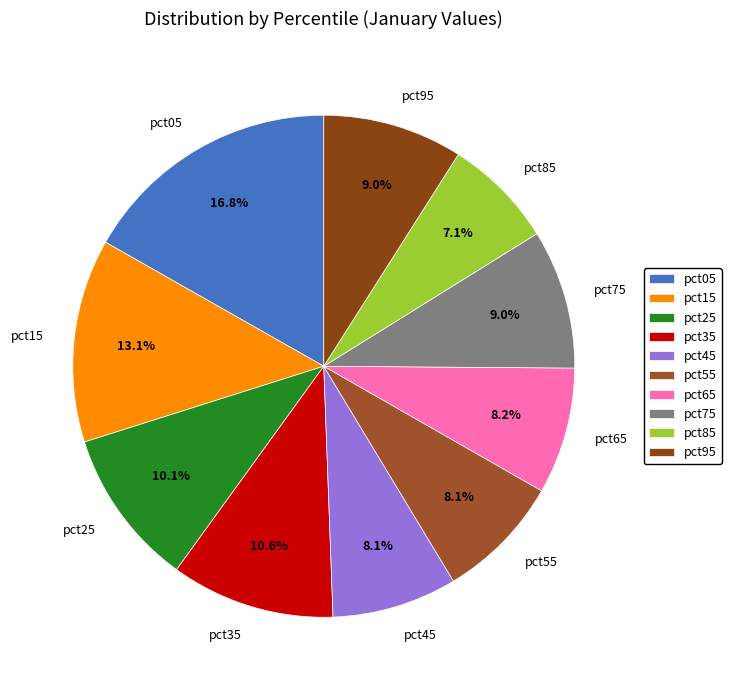

To the nearest percent, what is the average slice percentage?

10%